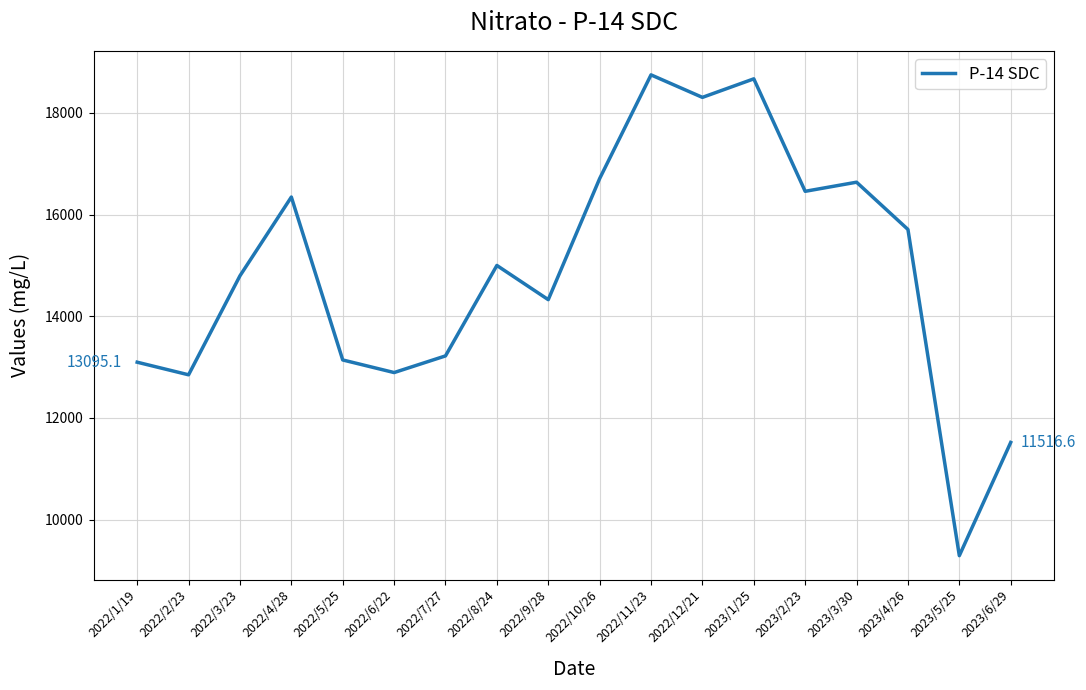

Reading left to right, what are all the values shown in this chart?

2022/1/19=13095.1	2022/2/23=12847.2	2022/3/23=14795.0	2022/4/28=16344.5	2022/5/25=13139.3	2022/6/22=12891.4	2022/7/27=13219.0	2022/8/24=14998.7	2022/9/28=14325.8	2022/10/26=16707.5	2022/11/23=18748.3	2022/12/21=18305.6	2023/1/25=18670.2	2023/2/23=16457.4	2023/3/30=16636.7	2023/4/26=15707.0	2023/5/25=9288.7	2023/6/29=11516.6